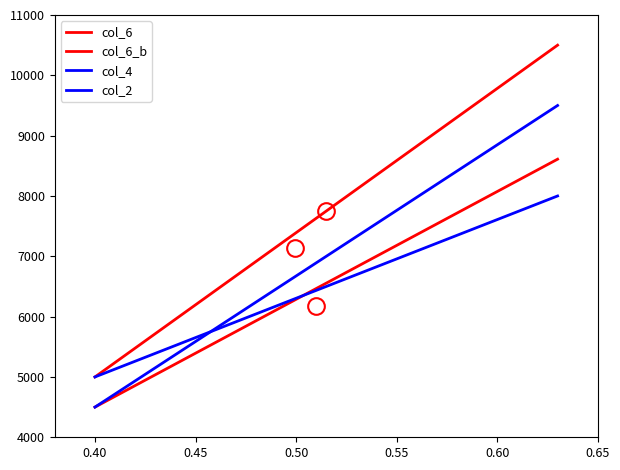

How many lines are shown in the chart?

4